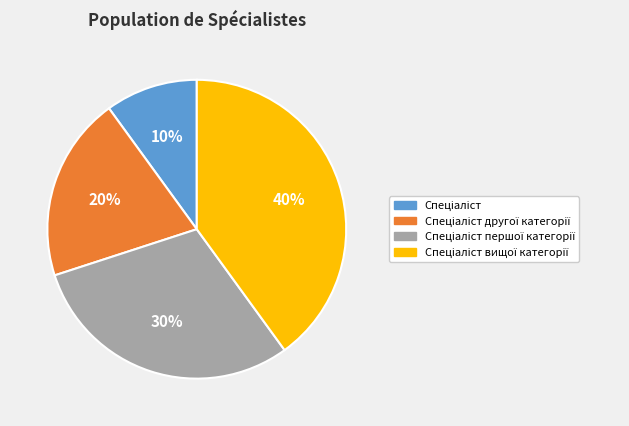

To the nearest percent, what is the difference between the largest and smallest slice percentages?

30%